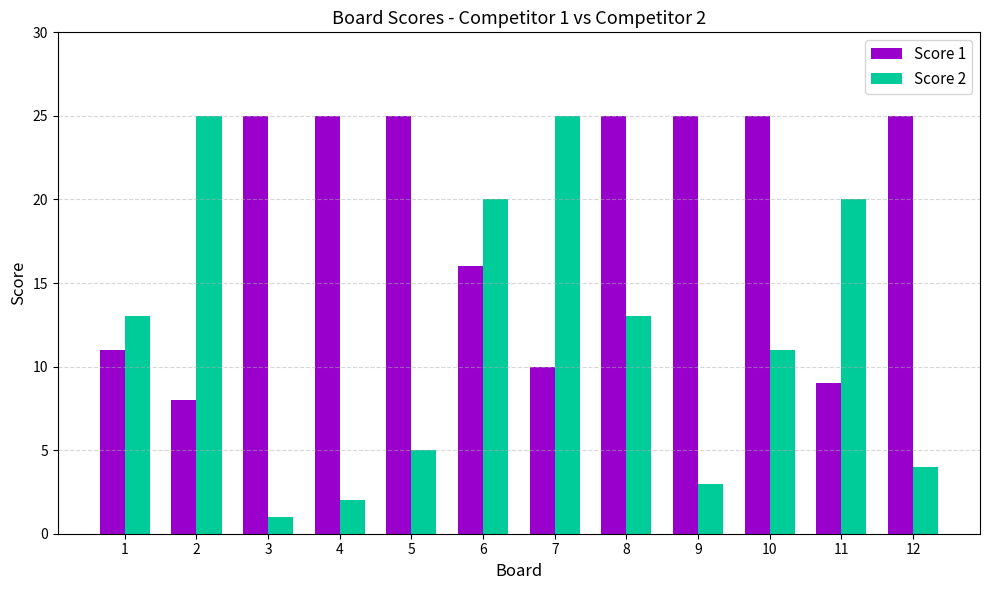

Reading right to left, transcribe all the data shown in this chart.

Score 1: 25	9	25	25	25	10	16	25	25	25	8	11
Score 2: 4	20	11	3	13	25	20	5	2	1	25	13